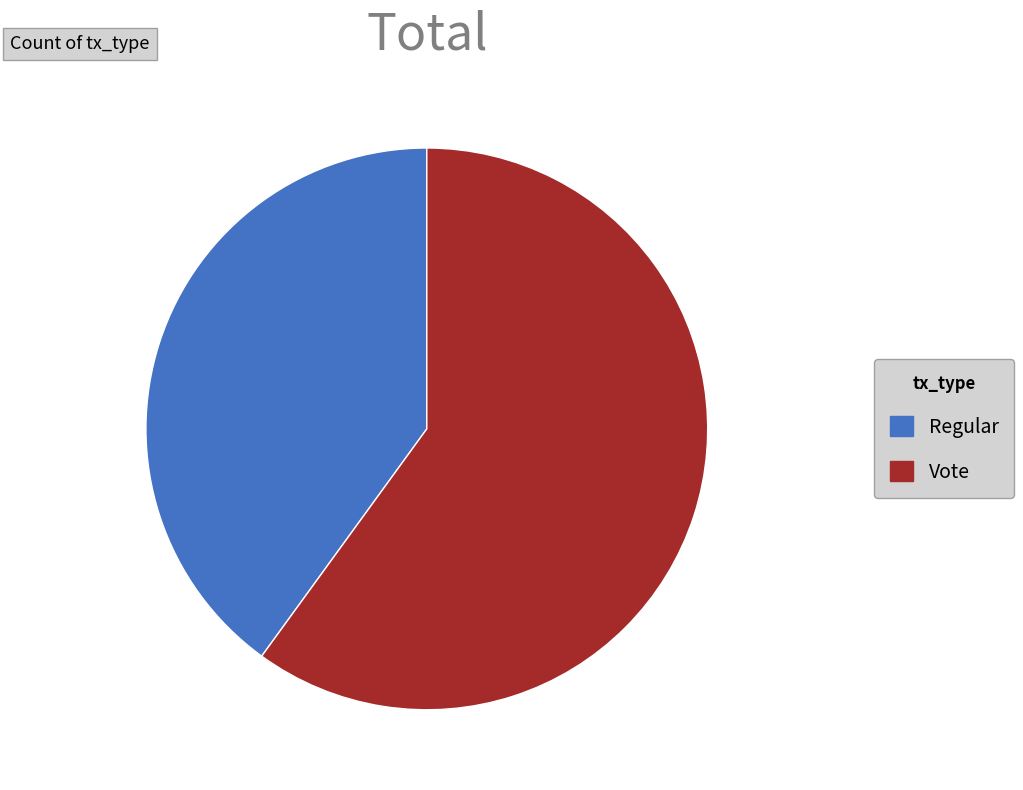

How many segments does this pie chart have?

2